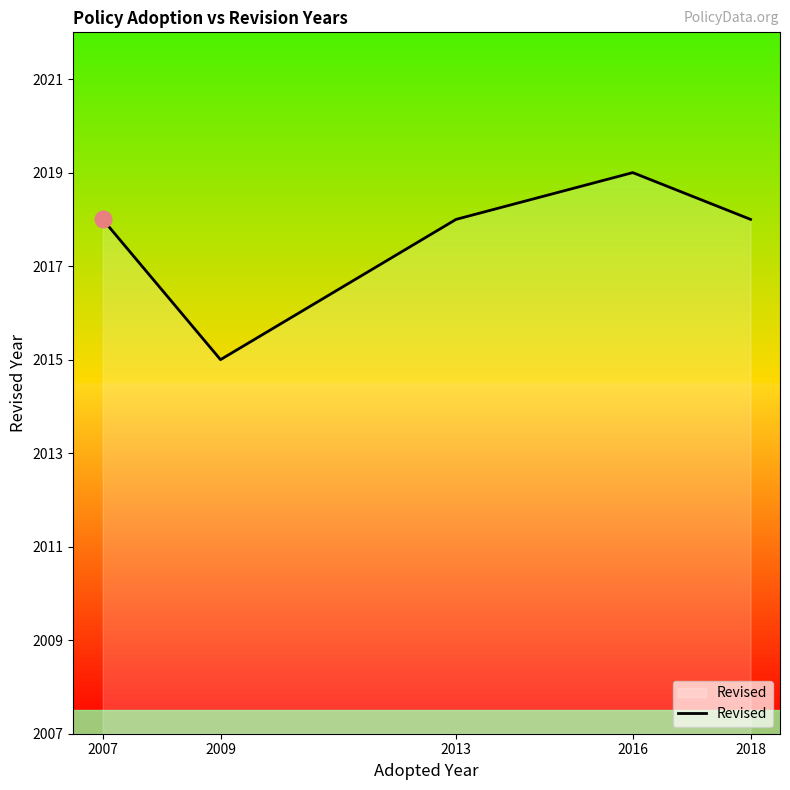

The chart shows a value of 485 at 2013. True or false?

False